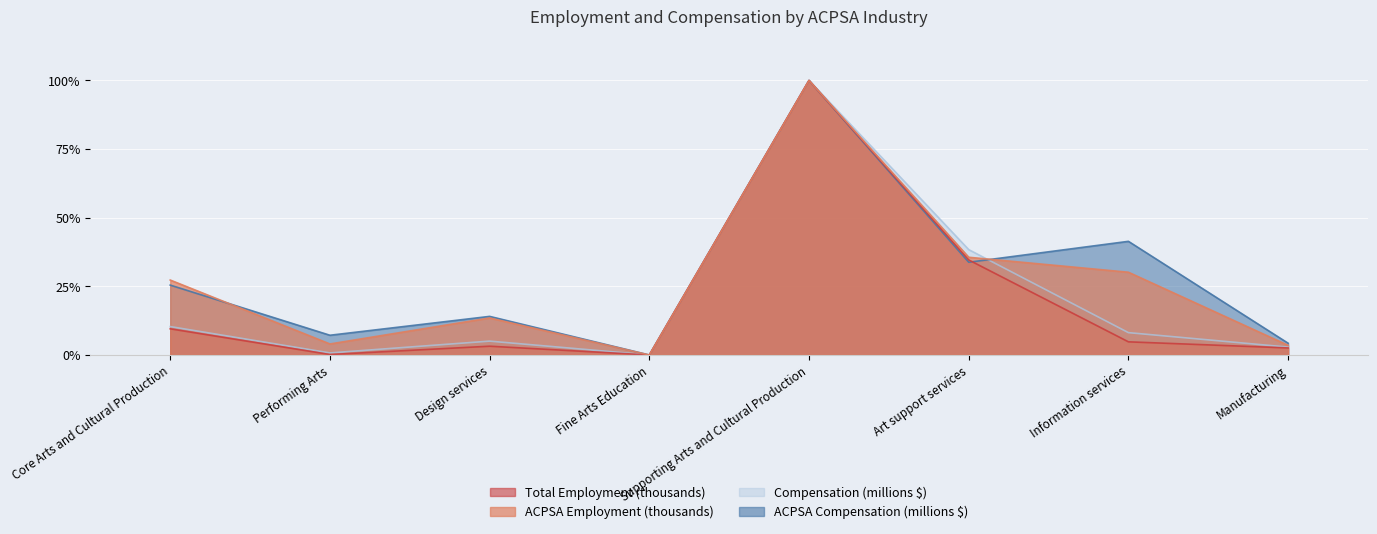

Read the ACPSA Employment (thousands) value at Core Arts and Cultural Production.

0.3